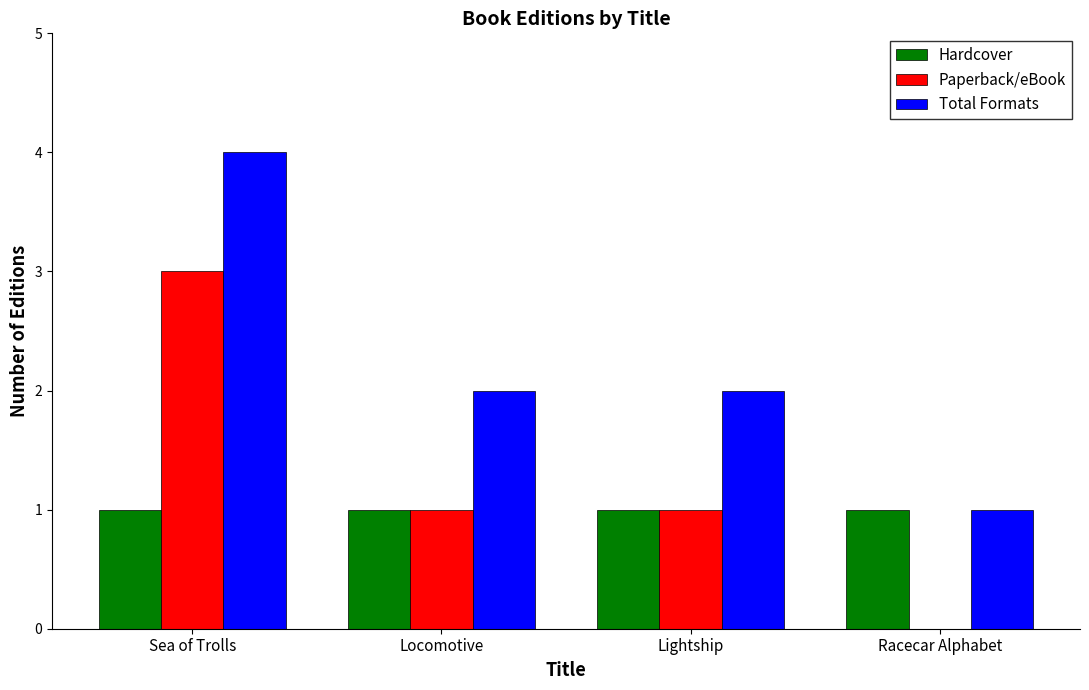

How many Paperback/eBook values are between 1 and 3?

3